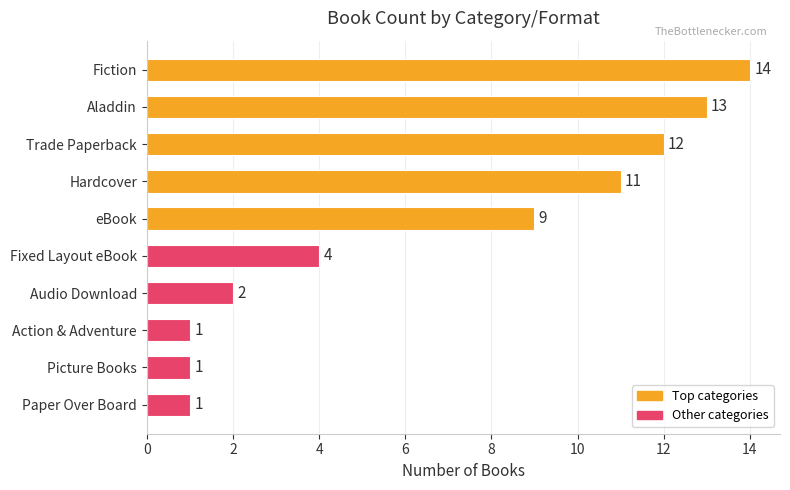

At which label is the value closest to 7?

eBook